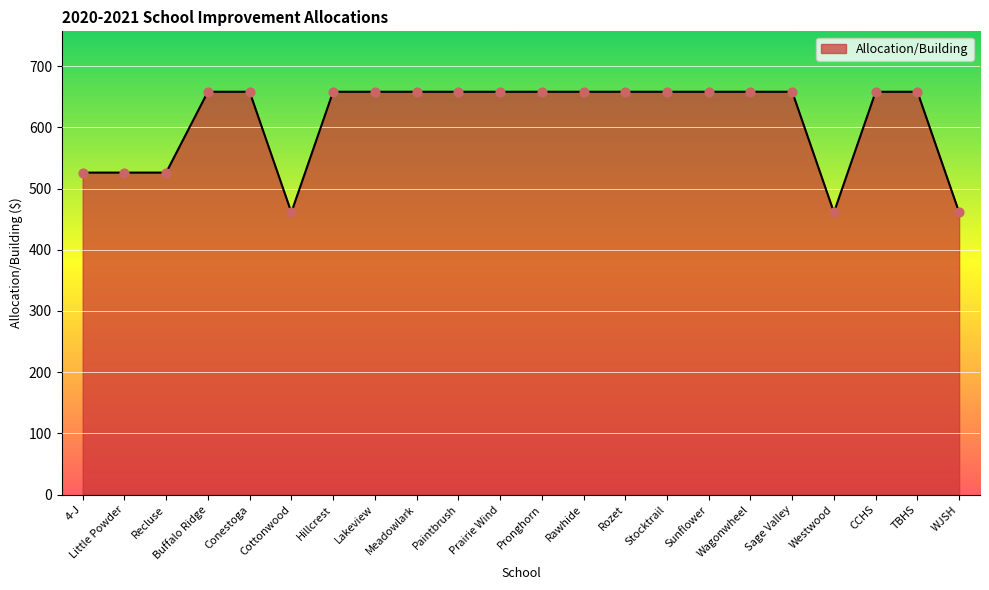

What is the ratio of the value at Conestoga to the value at Buffalo Ridge?

1.0